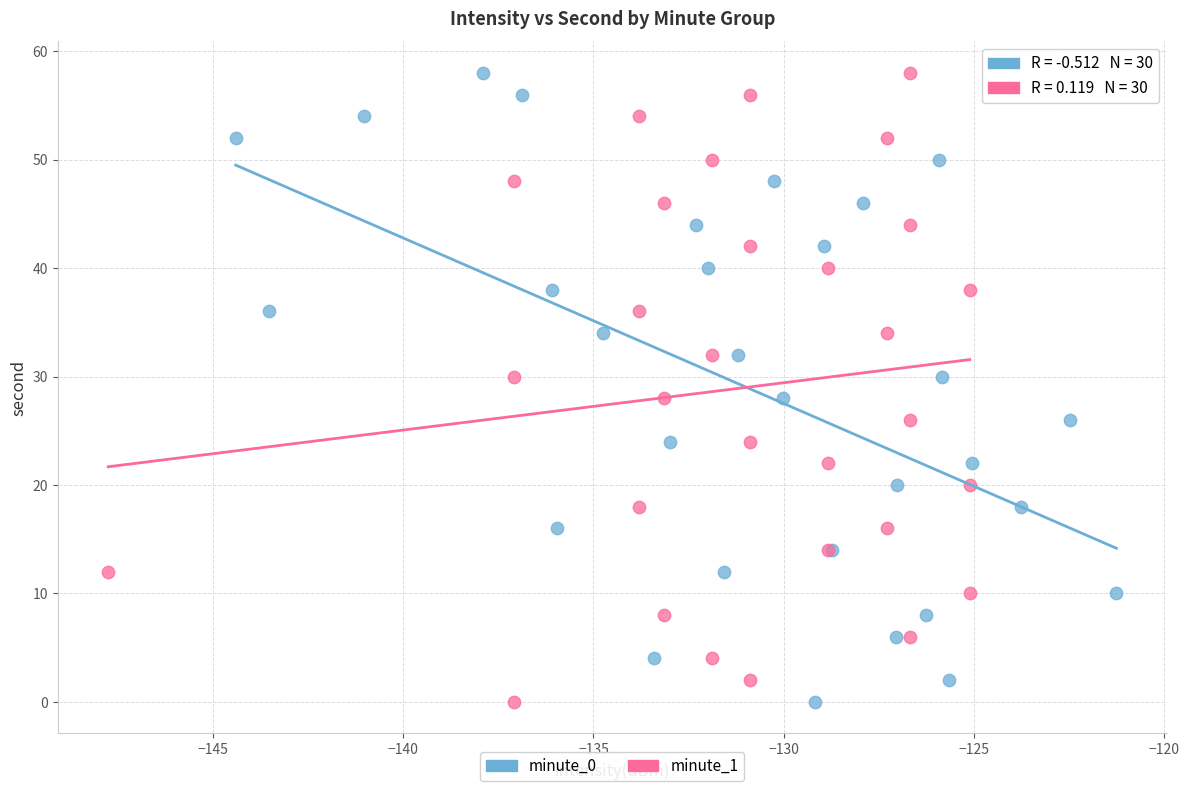

What are all the series names shown in the legend?

minute_0, minute_1